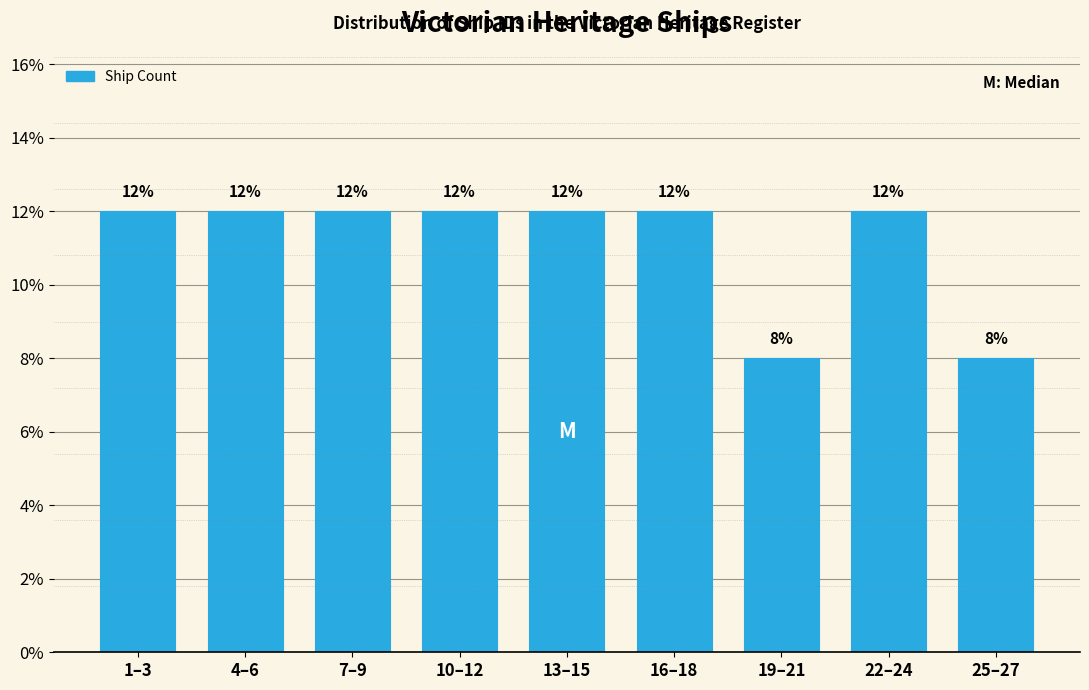

Reading right to left, list all the values displayed in this chart.

25–27=8	22–24=12	19–21=8	16–18=12	13–15=12	10–12=12	7–9=12	4–6=12	1–3=12